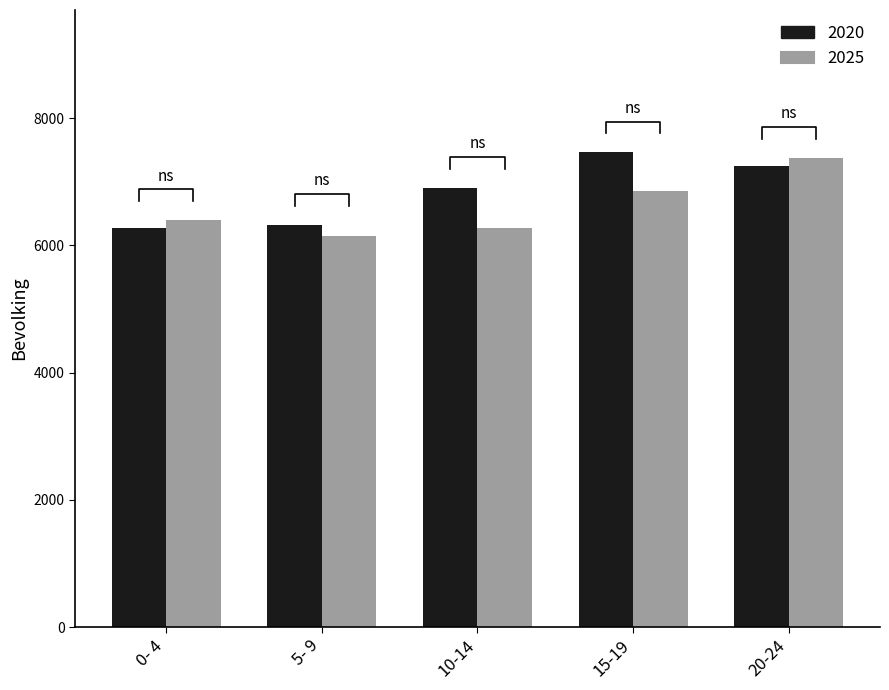

At which label does 2025 first exceed 6395?

15-19